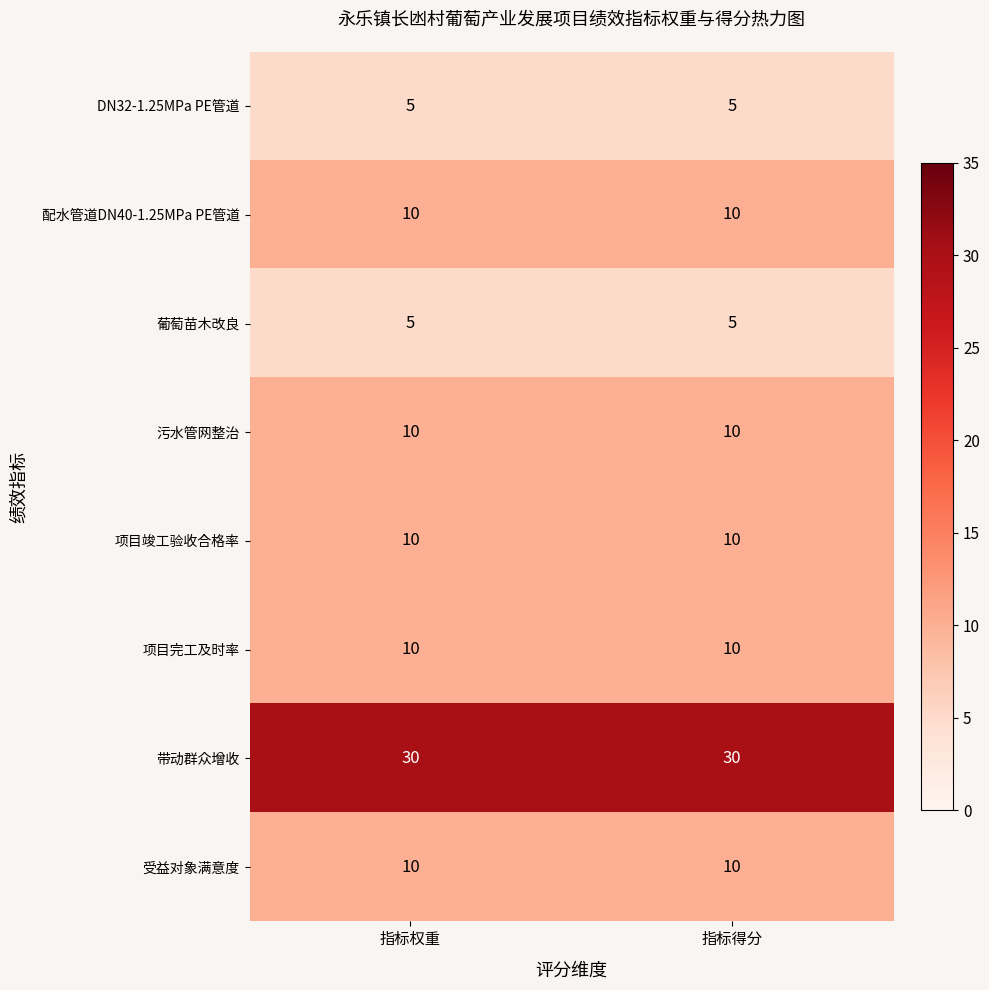

Count the number of data series in this chart.

8